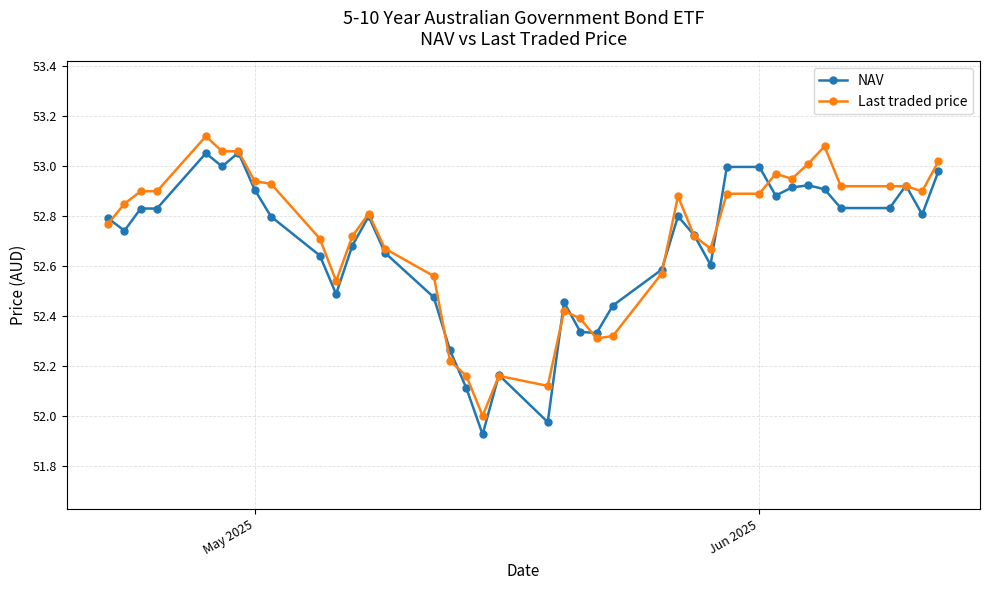

What are all the series names shown in the legend?

NAV, Last traded price